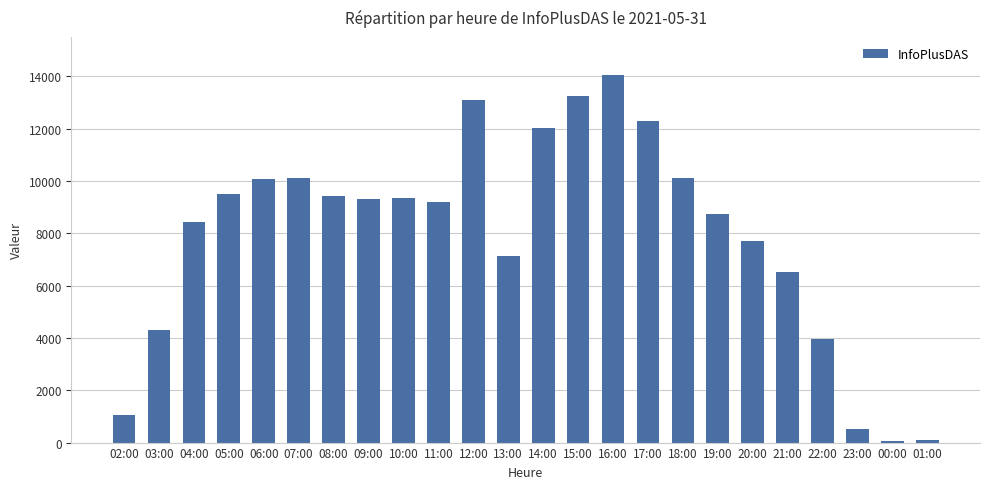

How many data points are less than 9327?

12